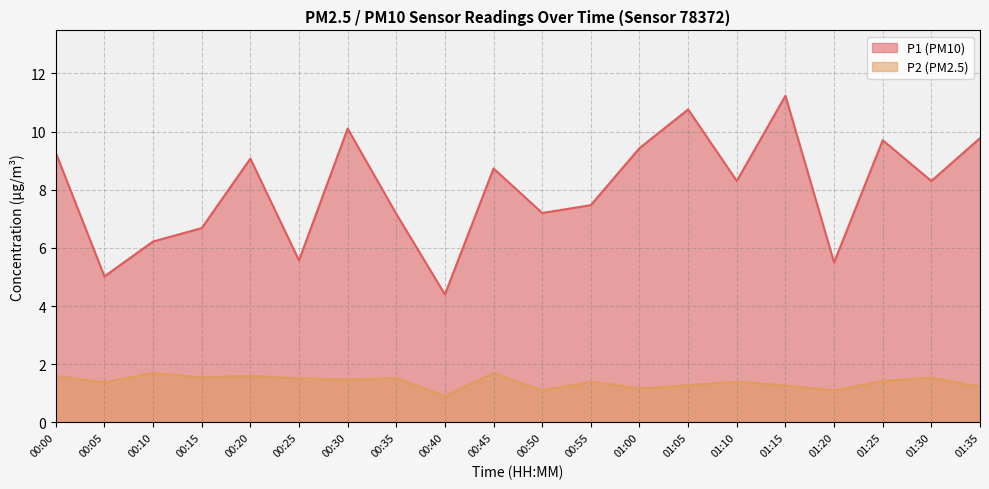

True or false: P1 and P2 intersect in this chart.

False